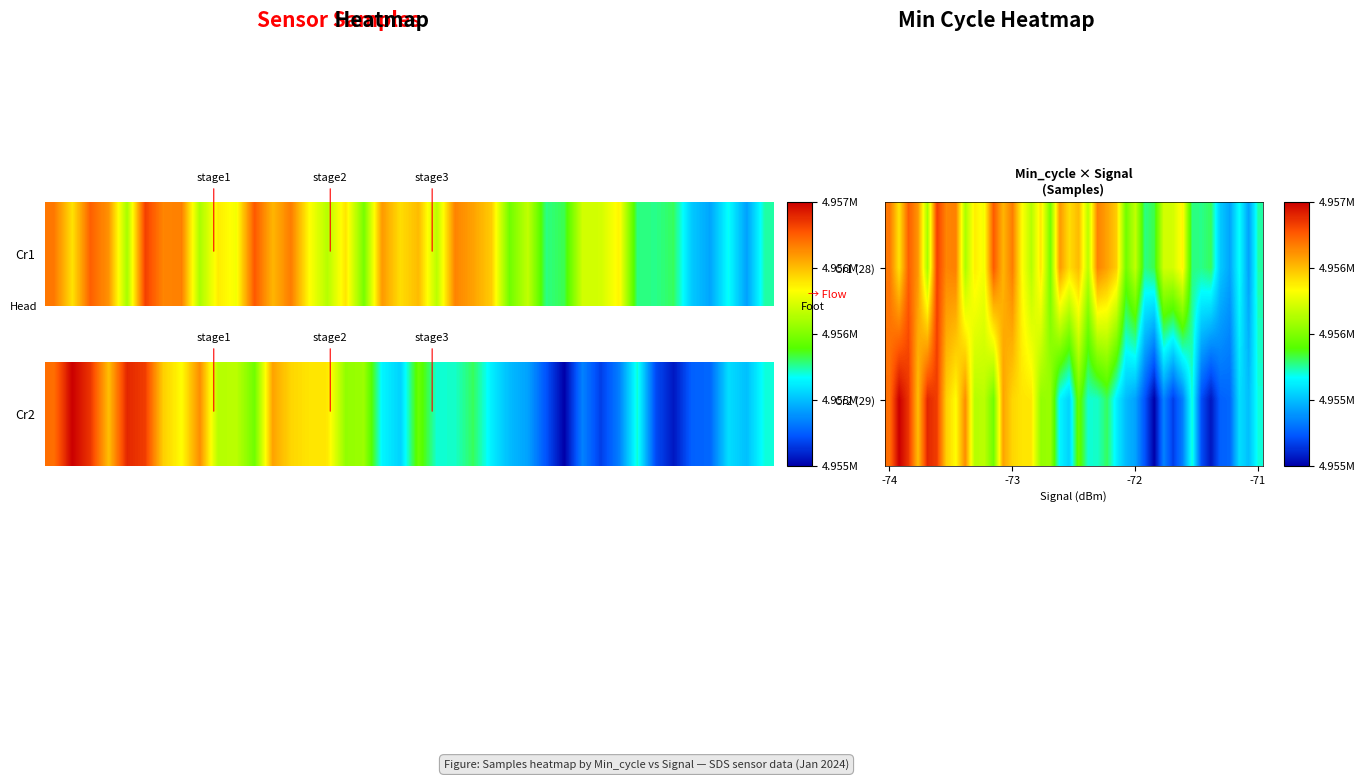

Rank the series by their average value, from highest to lowest.

Cr1 (28), Cr2 (29)